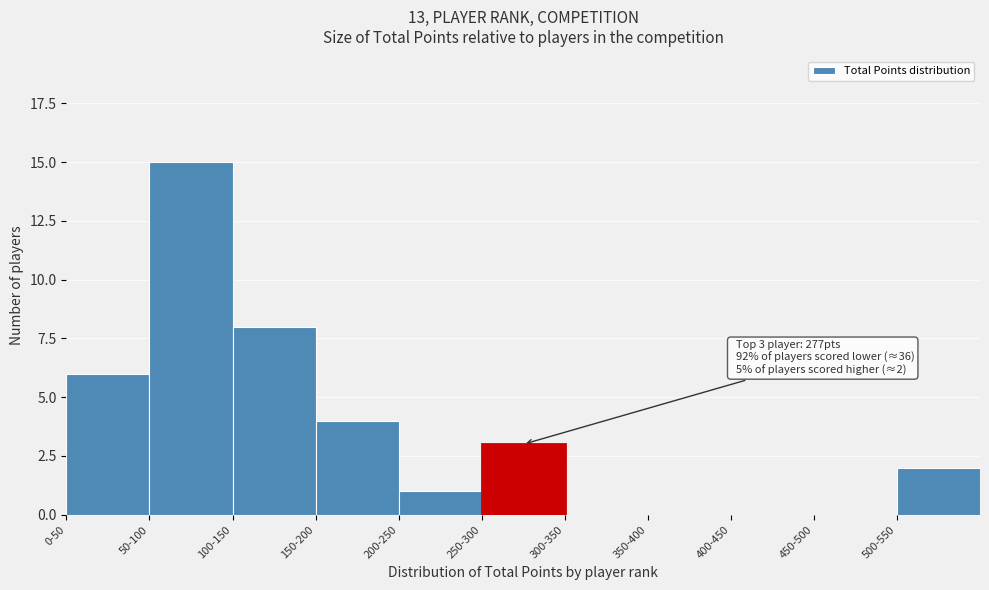

Reading left to right, what are all the values shown in this chart?

0-50=6	50-100=15	100-150=8	150-200=4	200-250=1	250-300=3	300-350=0	350-400=0	400-450=0	450-500=0	500-550=2